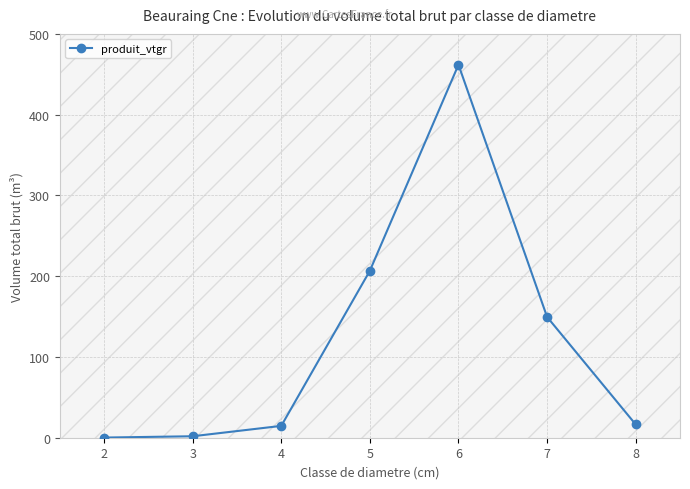

Where is the data nearest to the value 231?

5